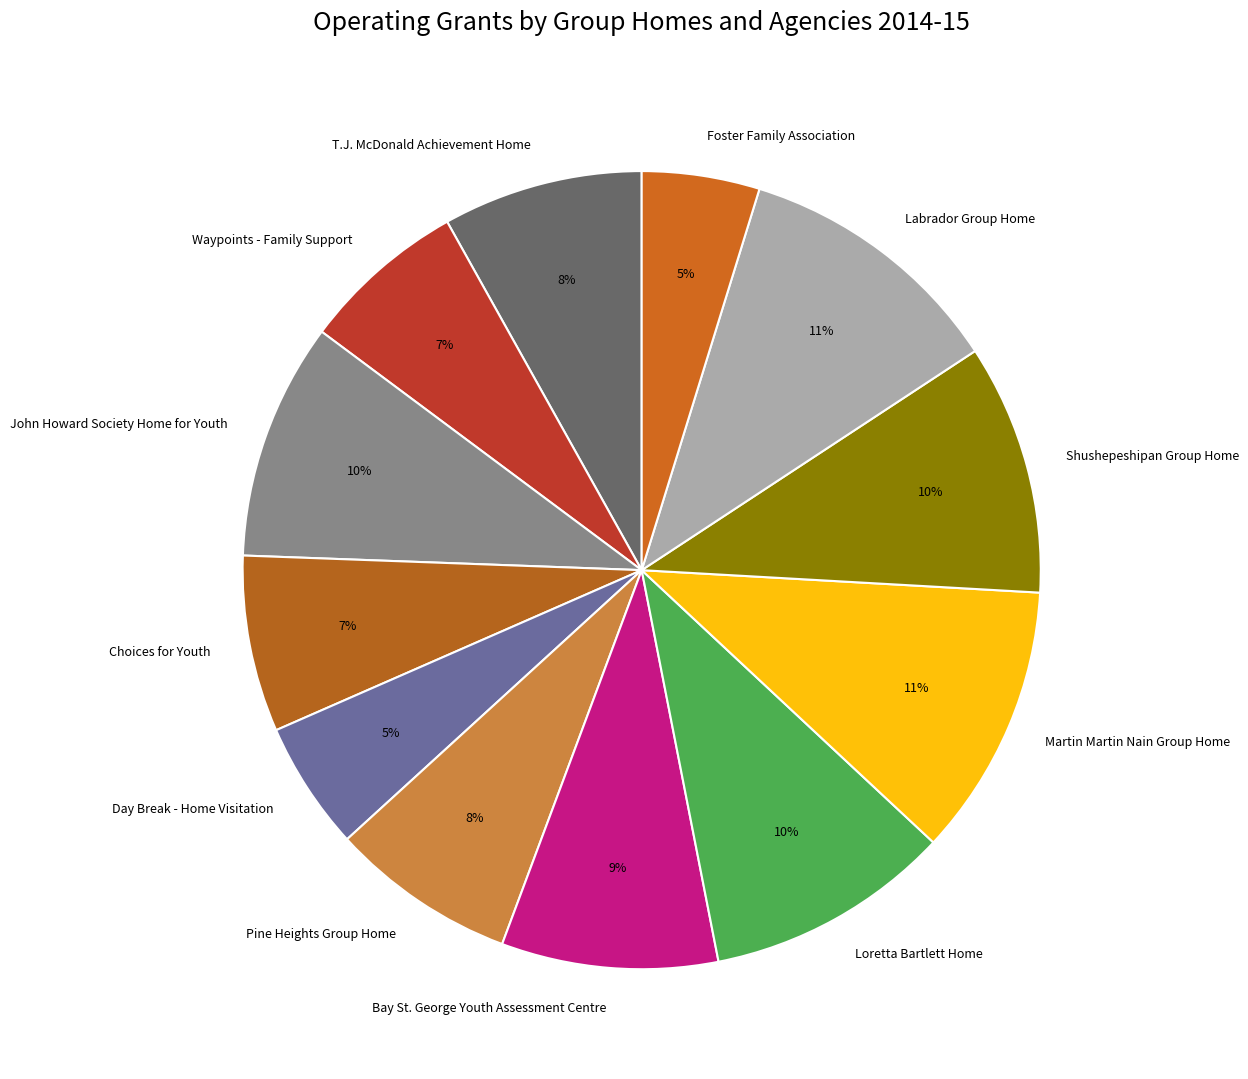

Is the sum of Shushepeshipan Group Home and Choices for Youth greater than half?

No